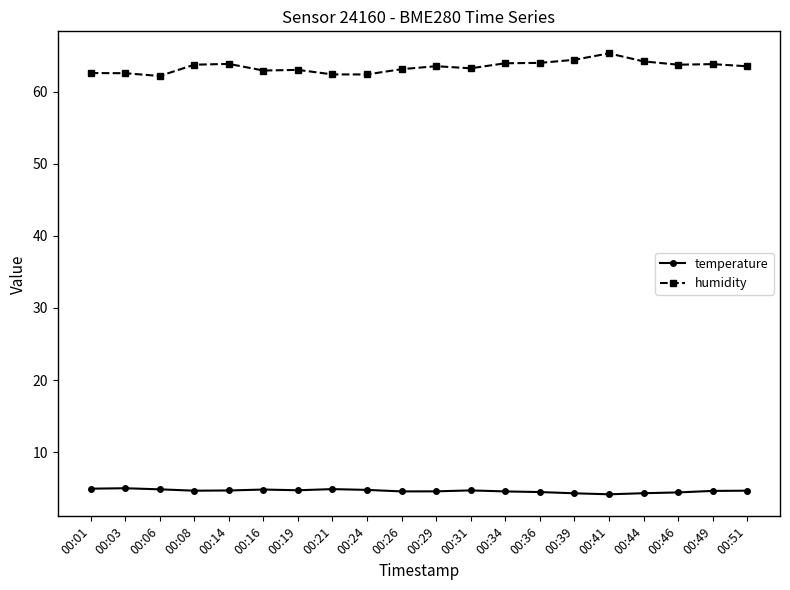

What is the minimum value for temperature?

4.2